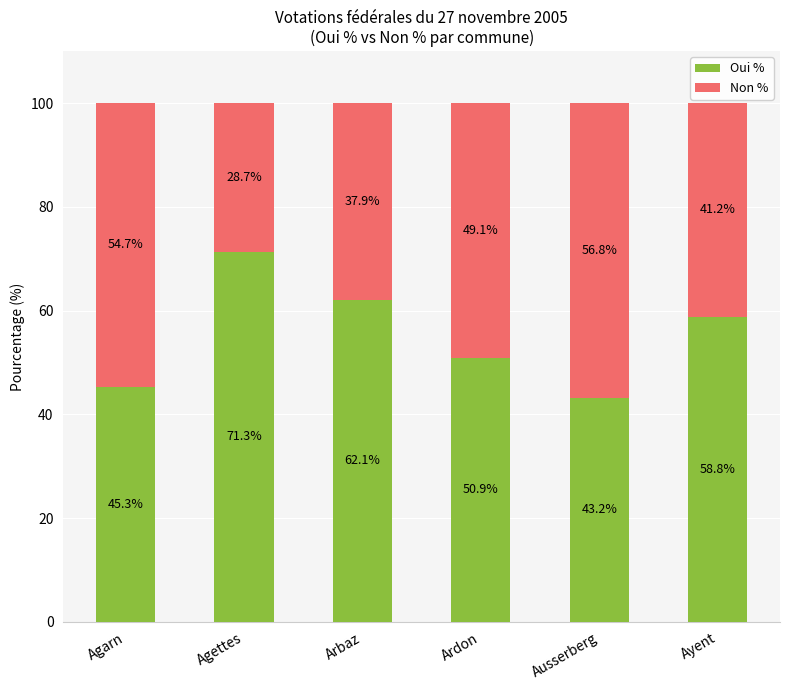

At which label is Oui % closest to 57?

Ayent